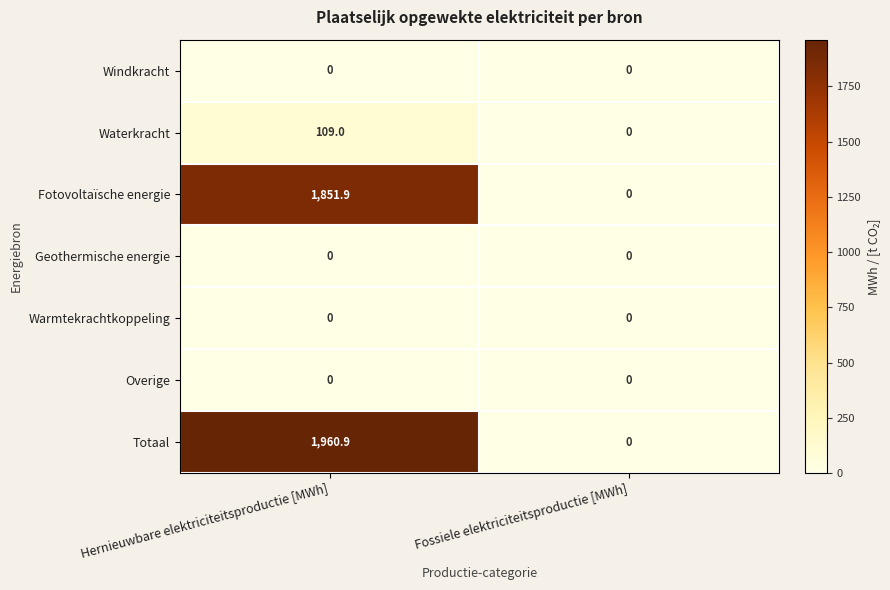

List the labels in order of Totaal value, largest first.

Hernieuwbare elektriciteitsproductie [MWh], Fossiele elektriciteitsproductie [MWh]